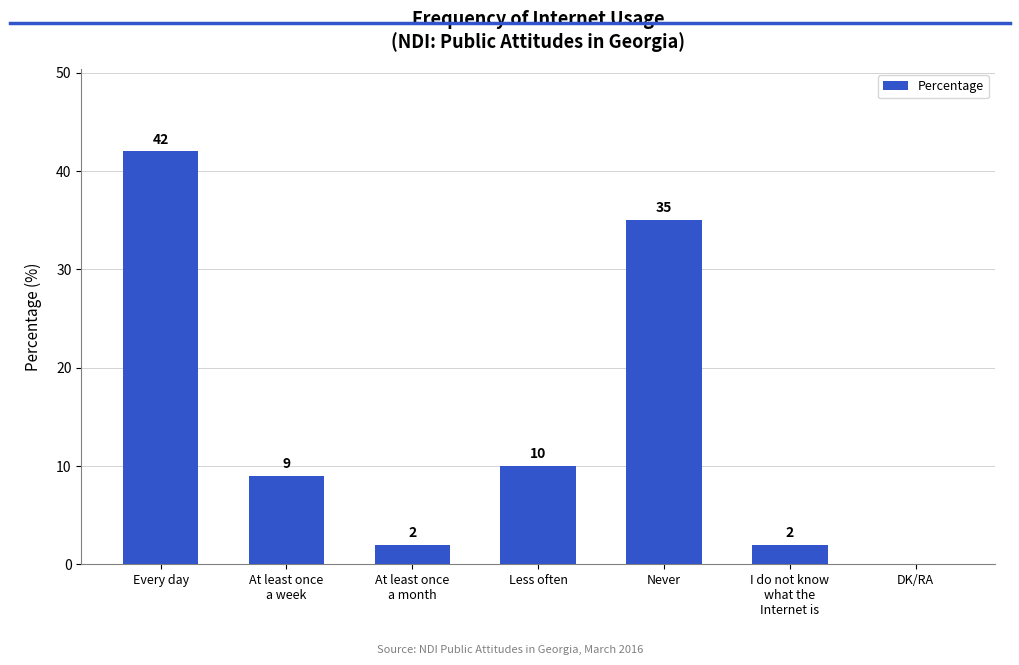

Which category has the highest value across all series?

Every day